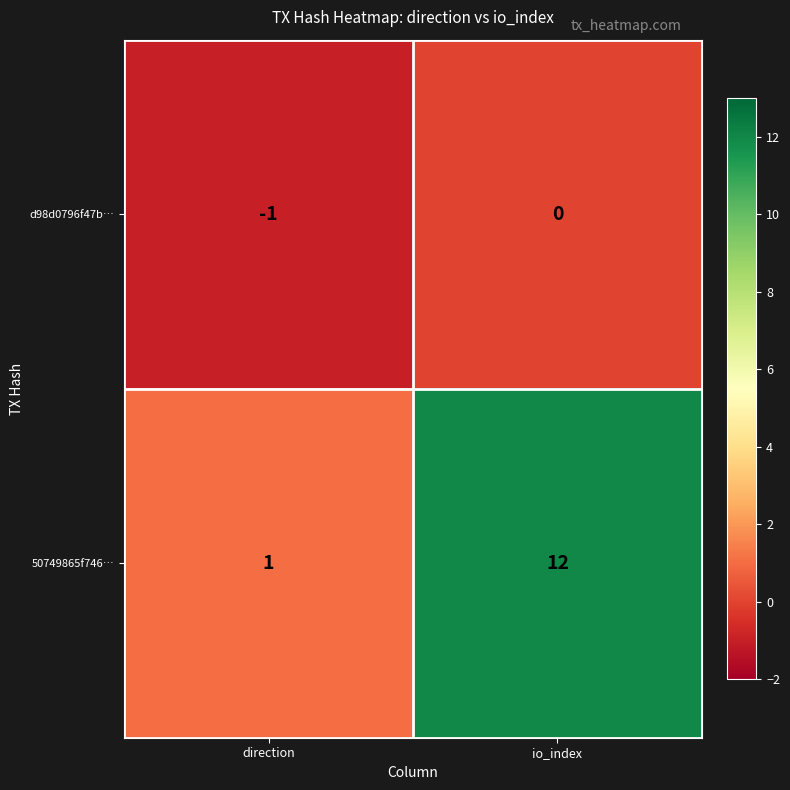

At which label is d98d0796f47b… closest to 0?

io_index